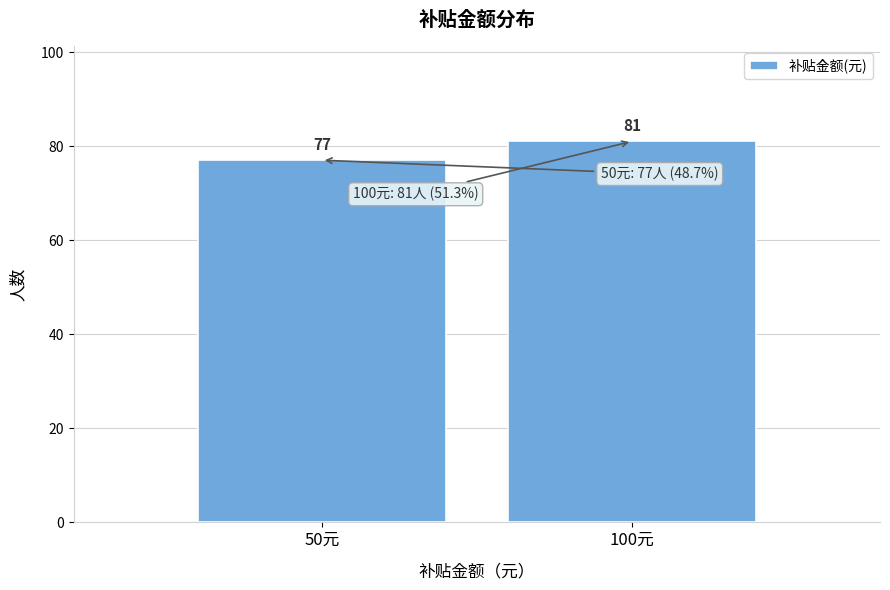

Reading right to left, transcribe all the data shown in this chart.

100元=81	50元=77